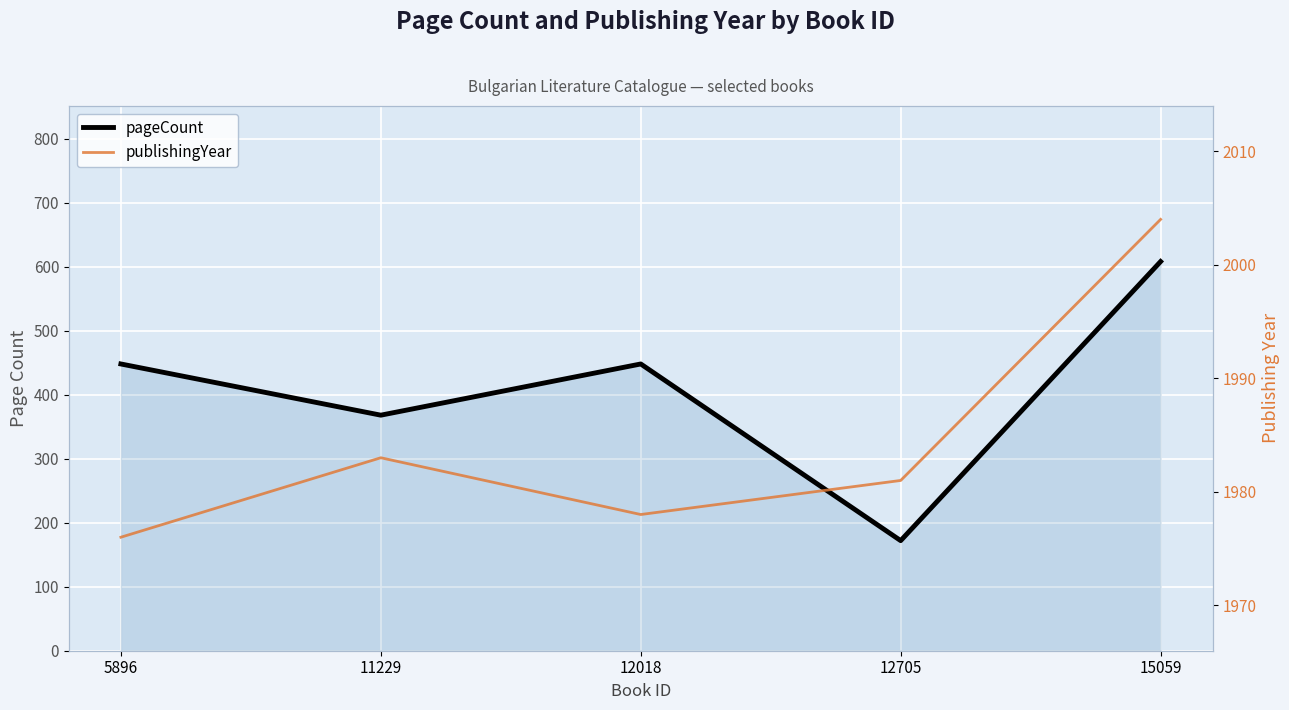

At which category does pageCount reach its first local peak?

12018